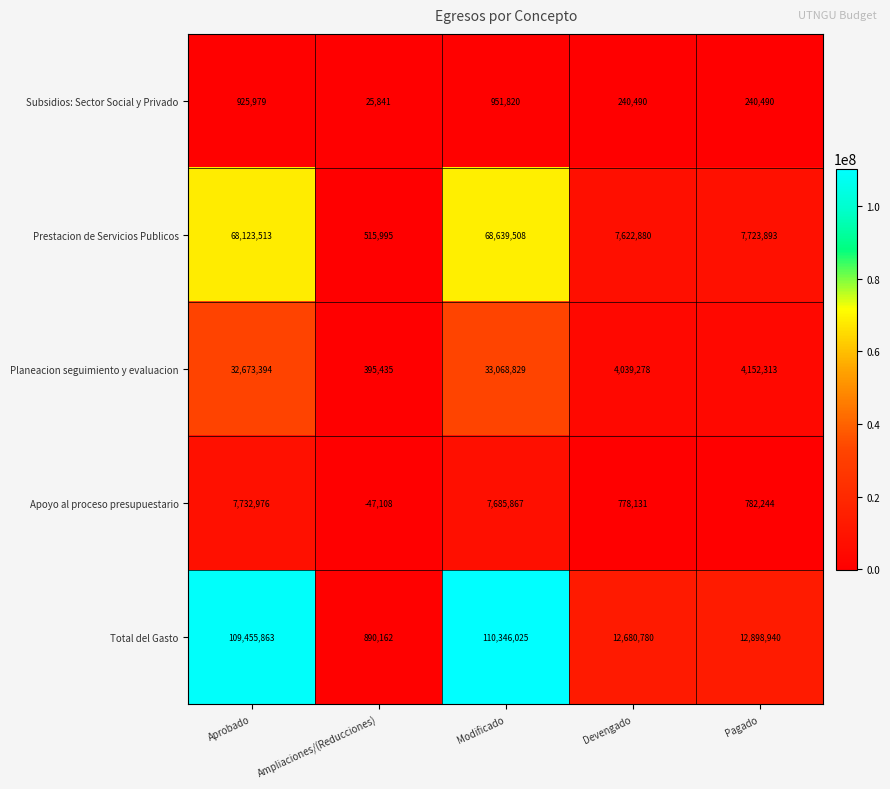

At which label is Apoyo al proceso presupuestario closest to 3842934?

Pagado